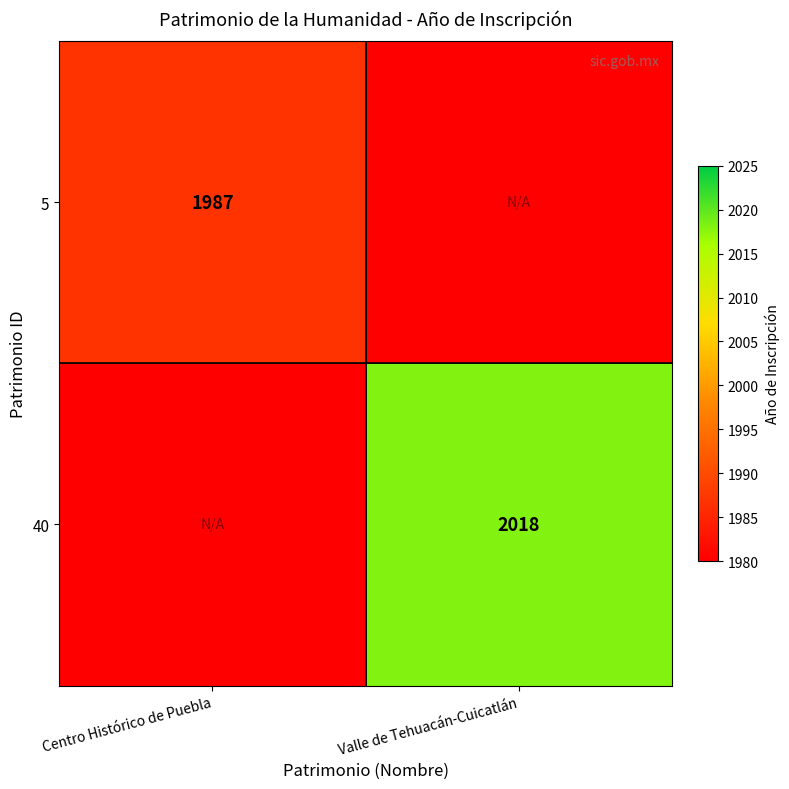

Is the value of 5 at Centro Histórico de Puebla greater than the value of 40 at Valle de Tehuacán-Cuicatlán?

No